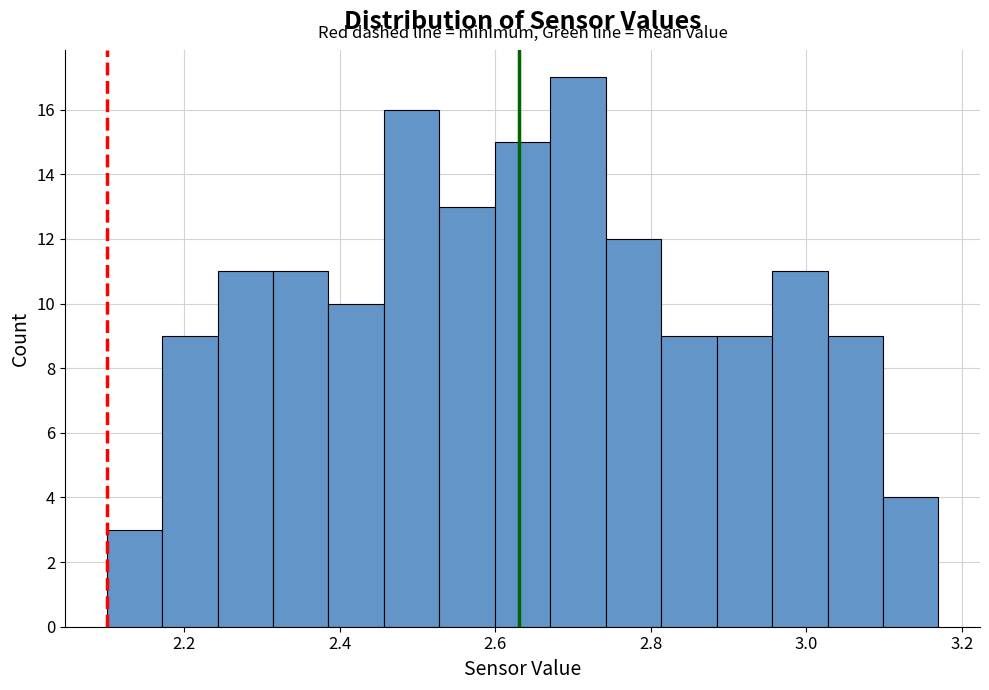

Around what value on the x-axis is the tallest bar? Give the approximate position of its centre, as read against the axis.

2.70